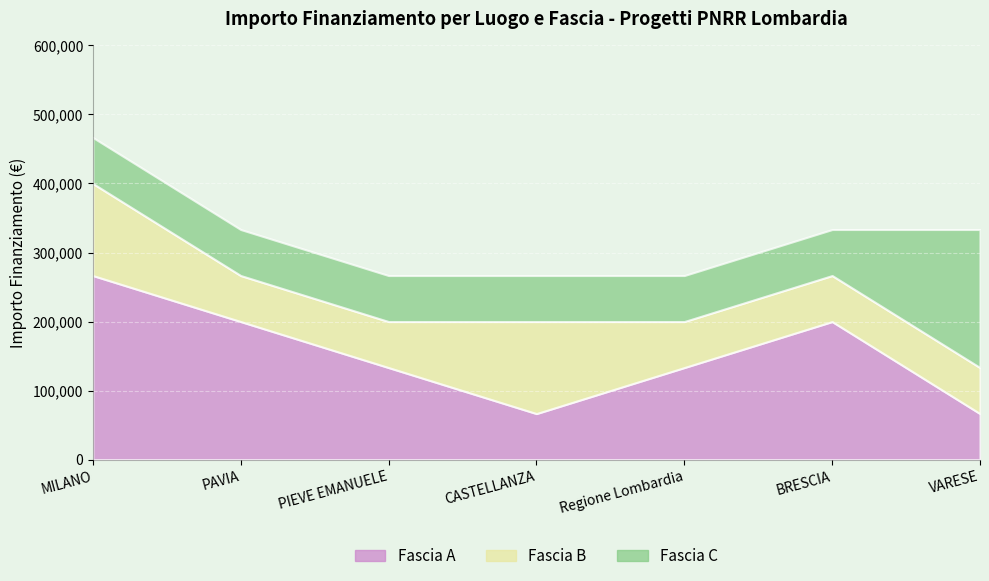

What is the greatest value displayed?

266666.7